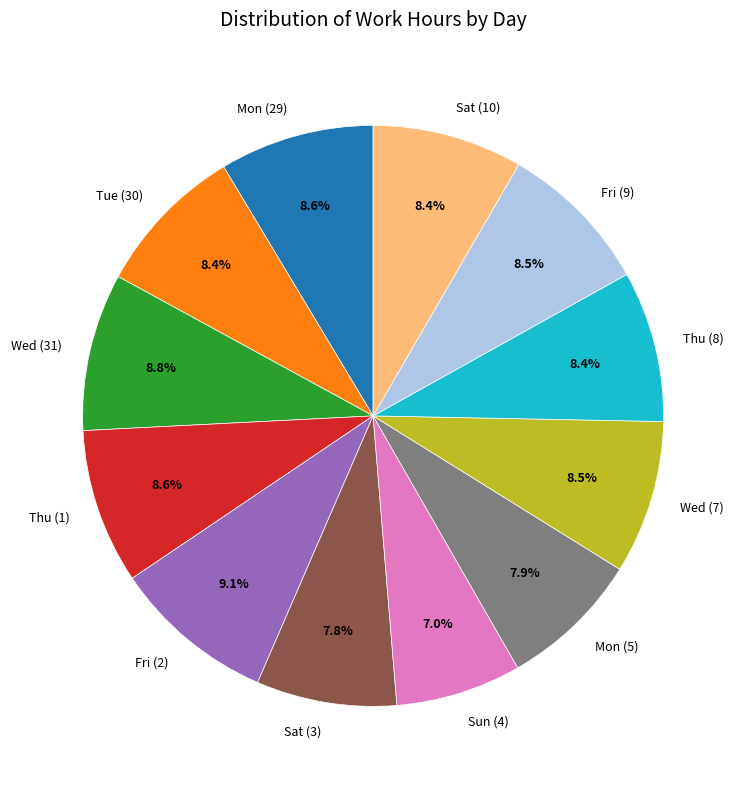

To the nearest percent, what is the average slice percentage?

8%